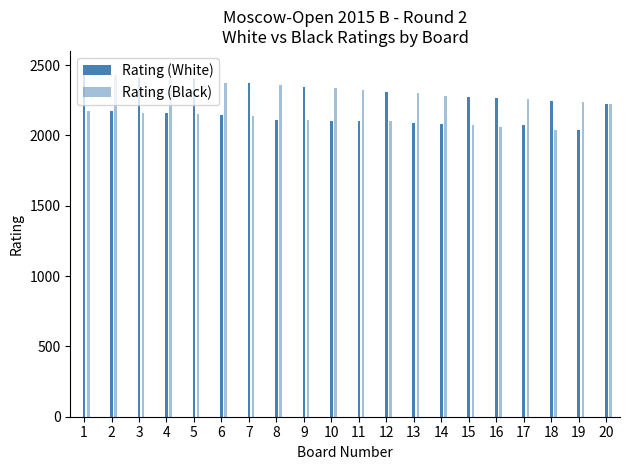

Reading left to right, extract all data points from this chart.

Rating (White): 1=2451	2=2171	3=2415	4=2161	5=2402	6=2145	7=2370	8=2111	9=2344	10=2105	11=2103	12=2310	13=2086	14=2083	15=2273	16=2262	17=2070	18=2244	19=2038	20=2220
Rating (Black): 1=2170	2=2429	3=2160	4=2405	5=2149	6=2375	7=2134	8=2355	9=2111	10=2334	11=2320	12=2099	13=2304	14=2277	15=2077	16=2056	17=2257	18=2039	19=2235	20=2220